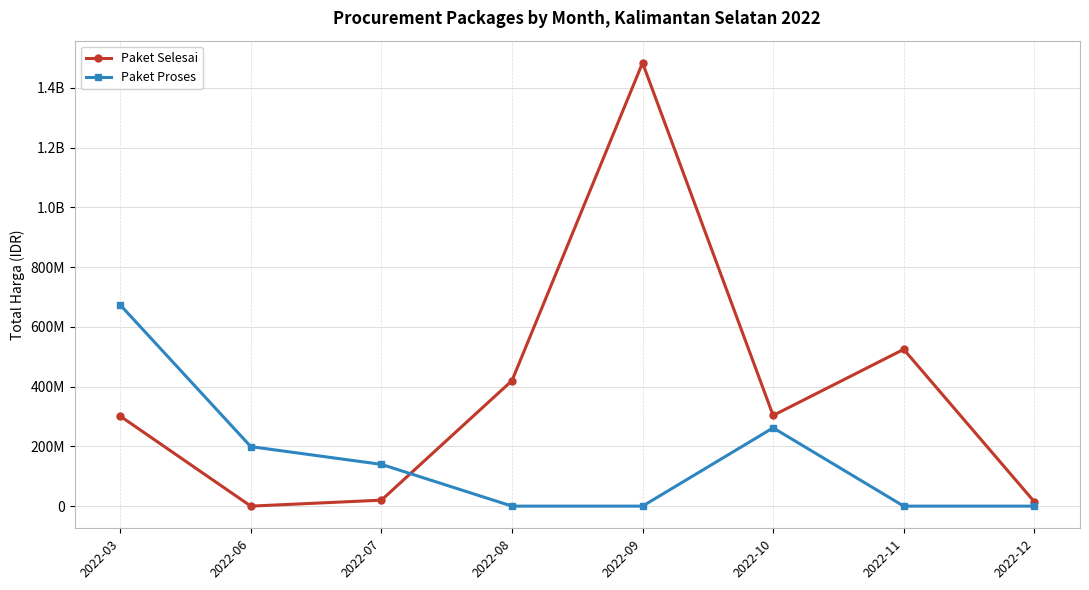

True or false: Paket Selesai and Paket Proses cross at least once.

True